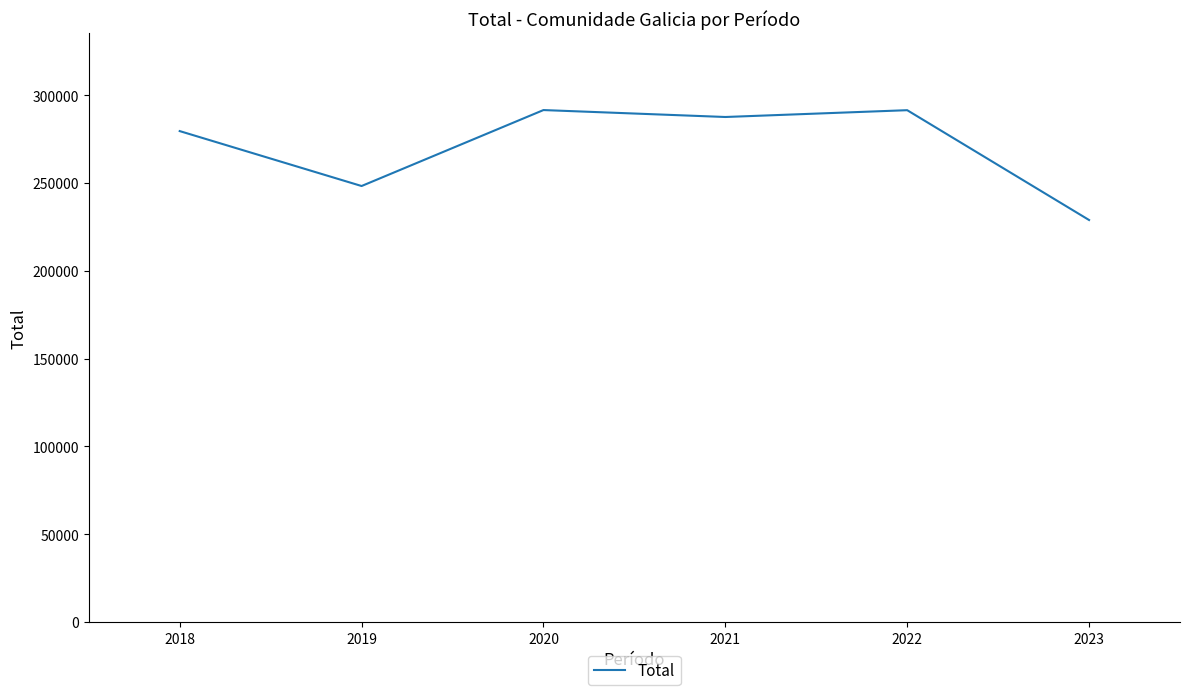

How many interior local peaks (higher than both neighbors) does the data have?

2